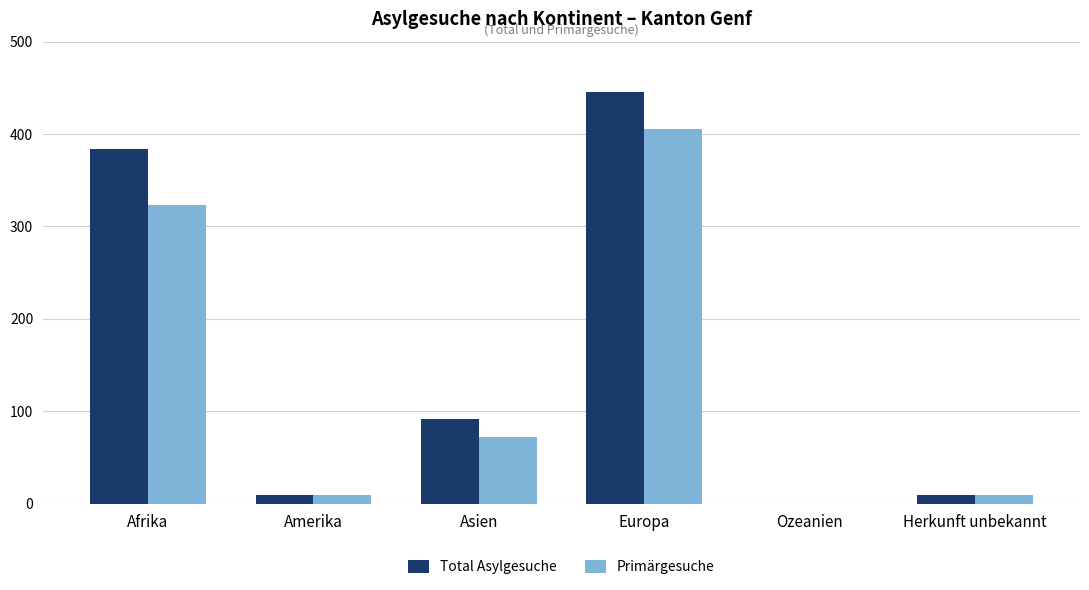

Is the value of Primärgesuche at Amerika greater than the value of Total Asylgesuche at Afrika?

No